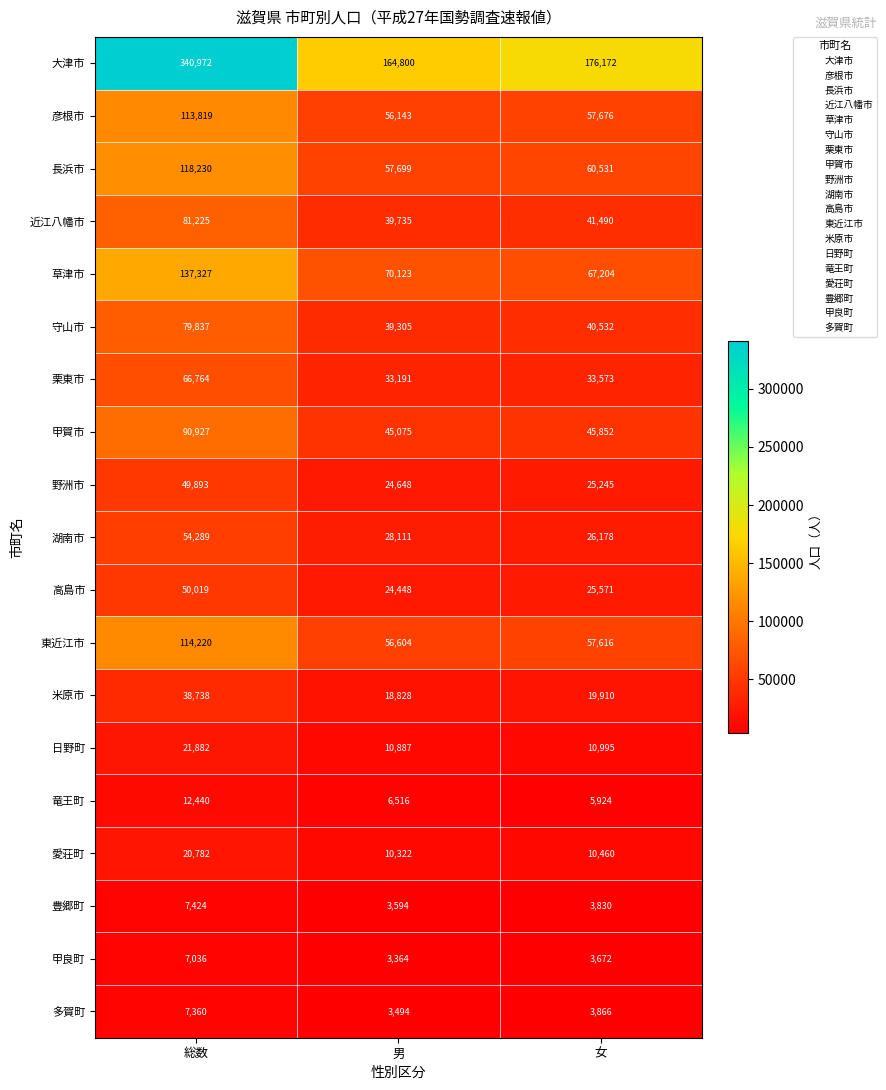

True or false: 高島市 has a value of 50019 at 総数.

True